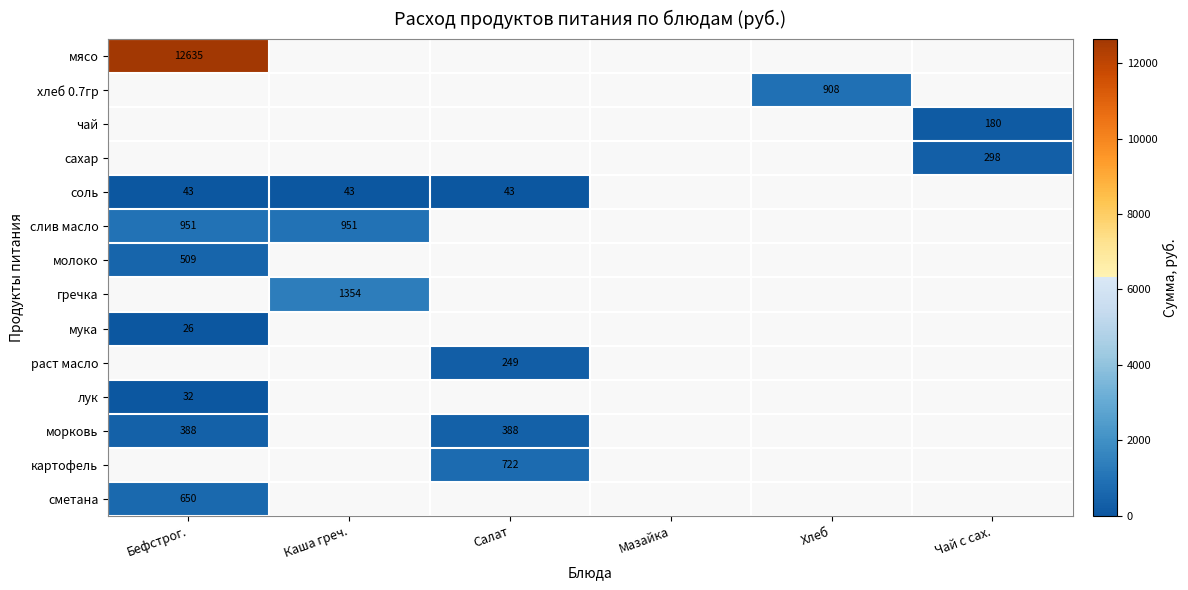

What is the sum of the соль values at Каша греч. and Салат?

86